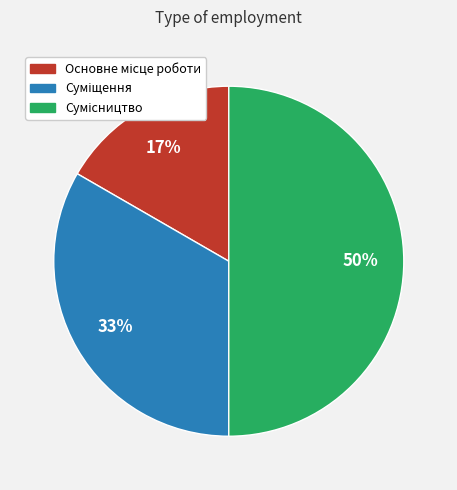

Which slice is the smallest?

Основне місце роботи